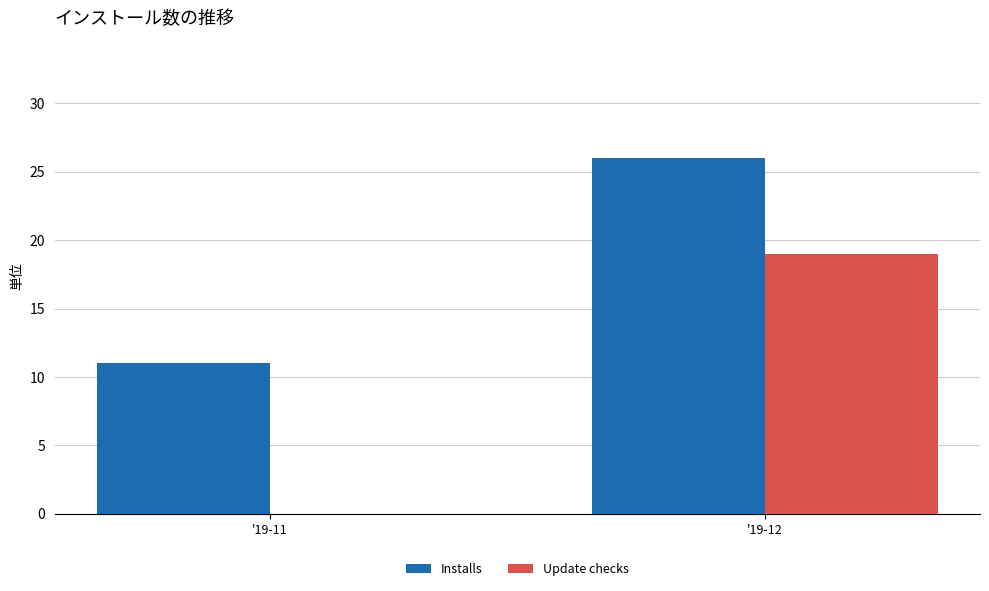

What is the sum of the Update checks values at '19-12 and '19-11?

19